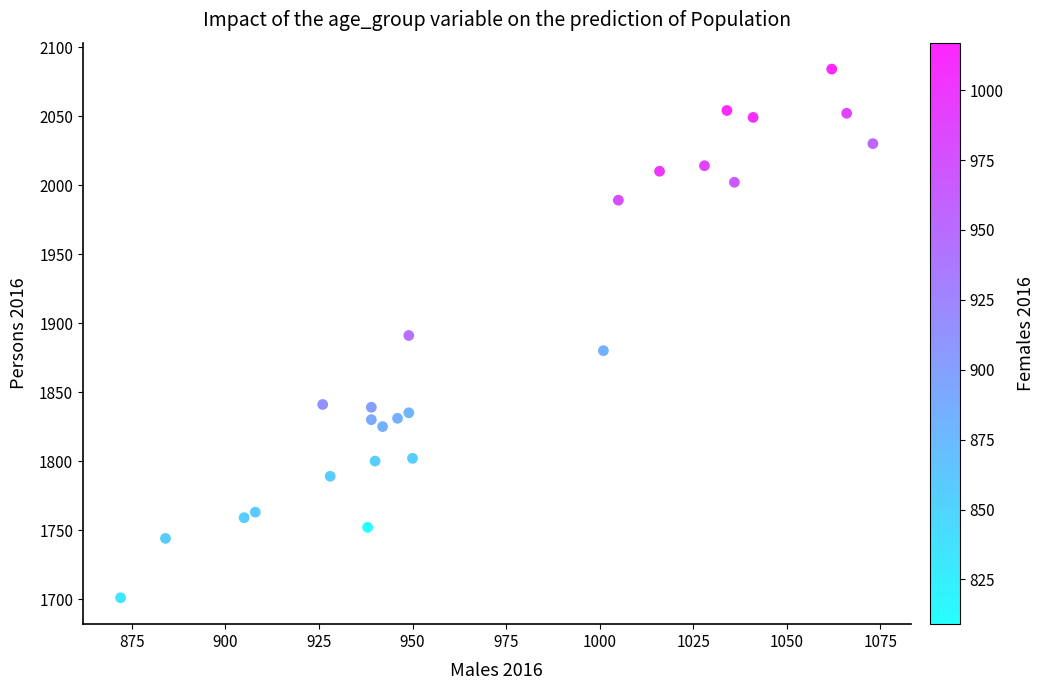

What is the range of X values (max minus min)?

201